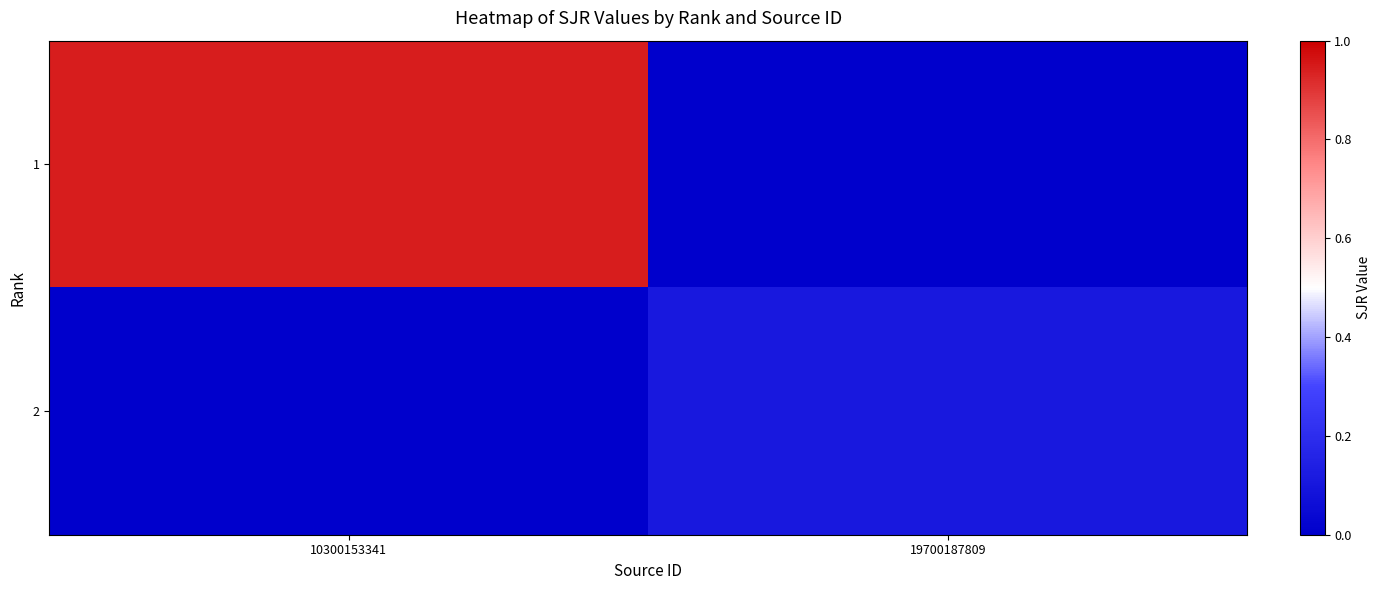

List the series in order of their overall mean, lowest first.

2, 1